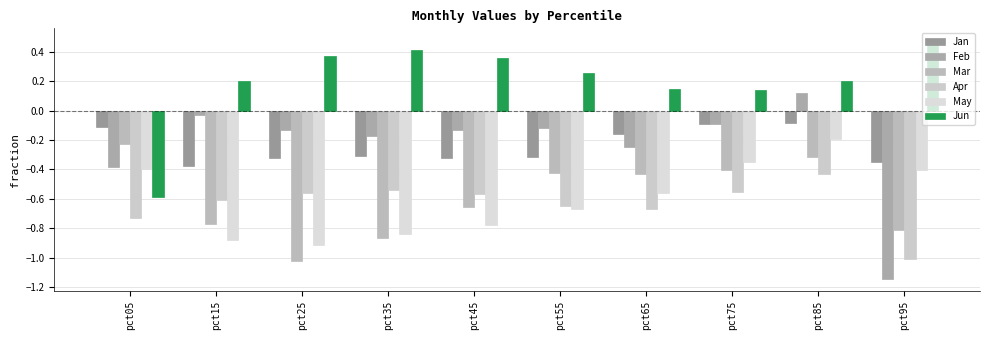

How many bars are there in each group?

6